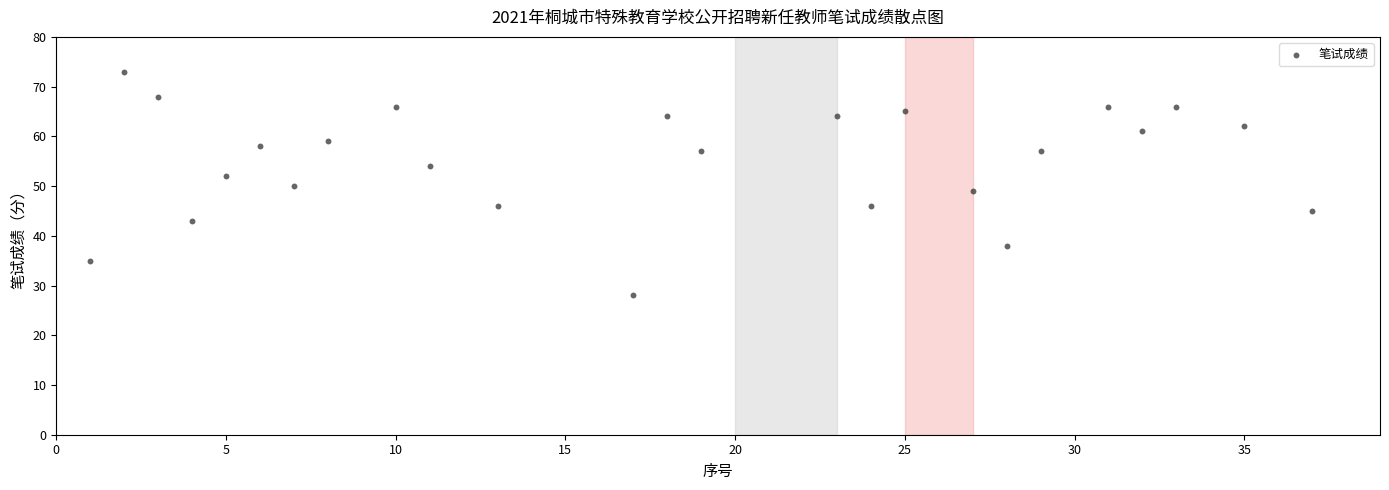

What is the range of Y values (max minus min)?

45